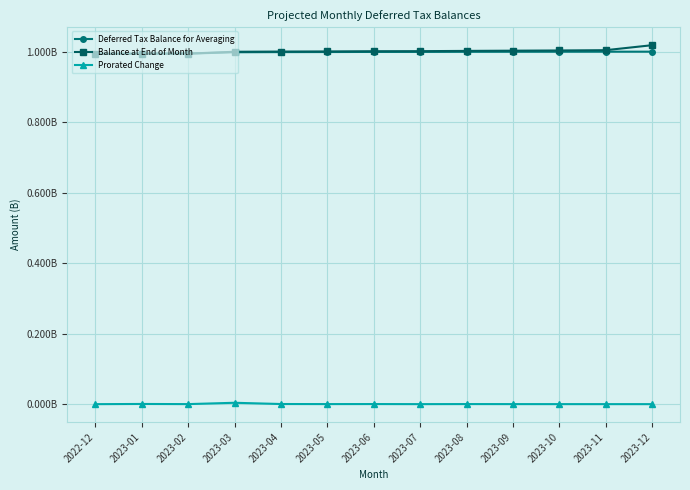

What is the sum of all Prorated Change values?

6236700.6